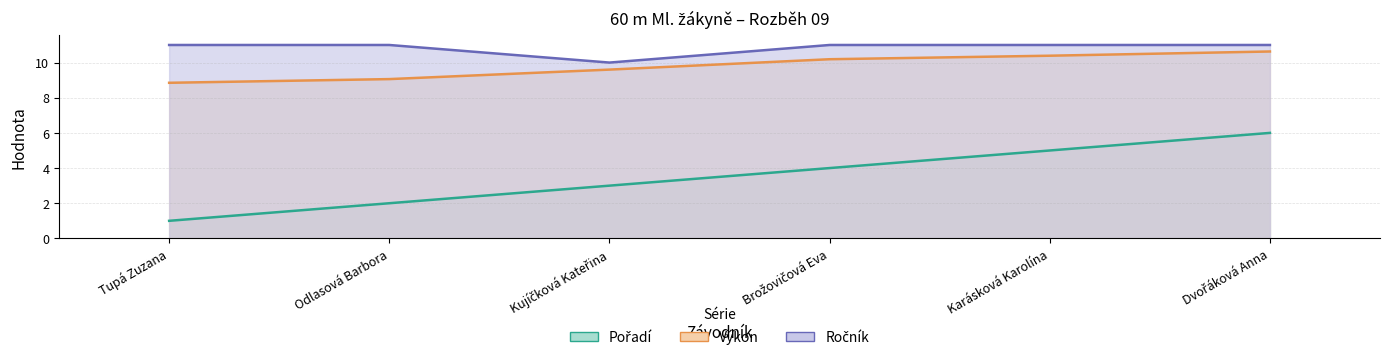

What is the difference between the second highest and second lowest values in the Výkon series?

1.3